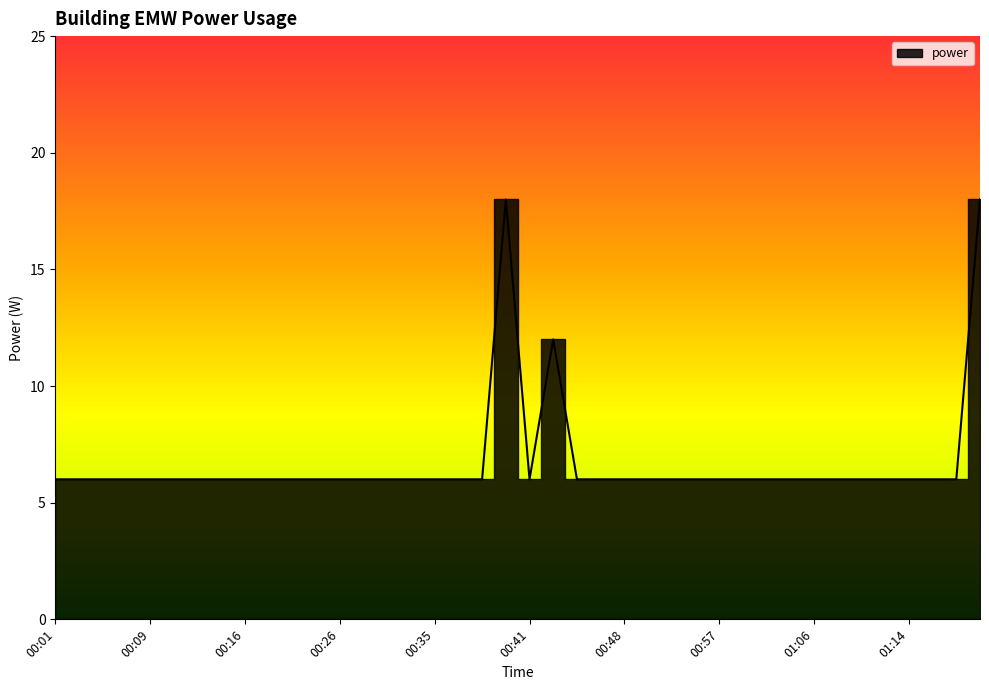

List the labels in order of value, smallest first.

00:01, 00:03, 00:06, 00:07, 00:09, 00:10, 00:12, 00:14, 00:16, 00:19, 00:21, 00:23, 00:26, 00:27, 00:30, 00:32, 00:35, 00:37, 00:38, 00:41, 00:45, 00:46, 00:48, 00:50, 00:53, 00:54, 00:57, 01:00, 01:02, 01:03, 01:06, 01:07, 01:10, 01:12, 01:14, 01:17, 01:19, 00:43, 00:40, 01:21